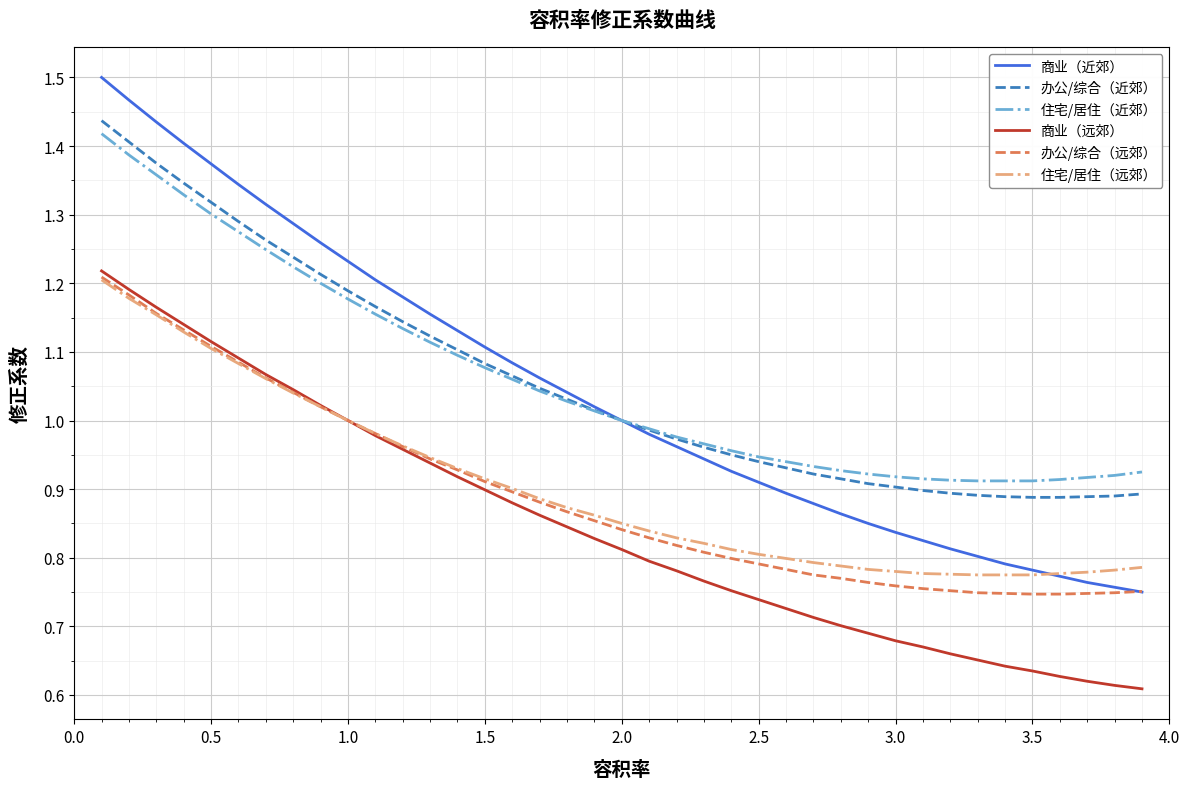

What are all the series names shown in the legend?

商业（近郊）, 办公/综合（近郊）, 住宅/居住（近郊）, 商业（远郊）, 办公/综合（远郊）, 住宅/居住（远郊）